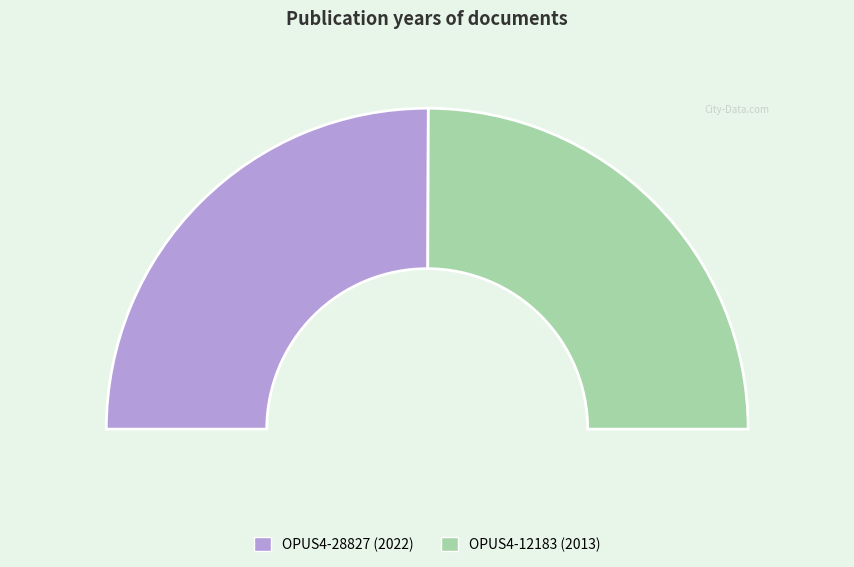

Approximately how many times larger is the value at OPUS4-12183 compared to OPUS4-28827?

1.0